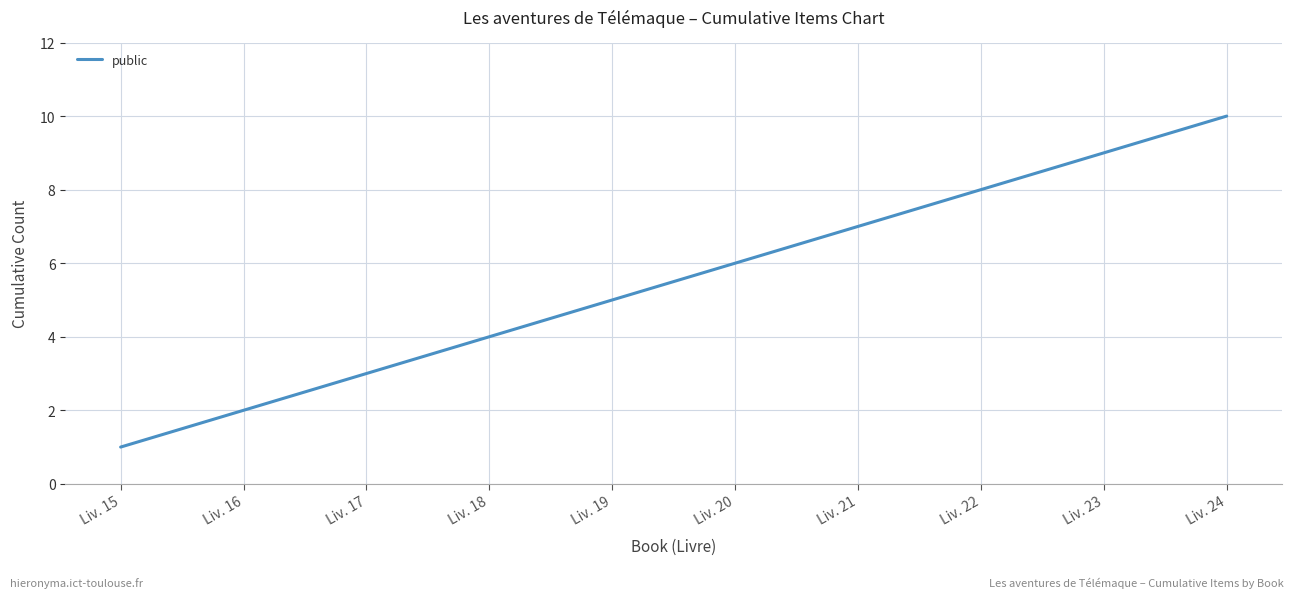

What is the difference between the values at Liv. 24 and Liv. 15?

9